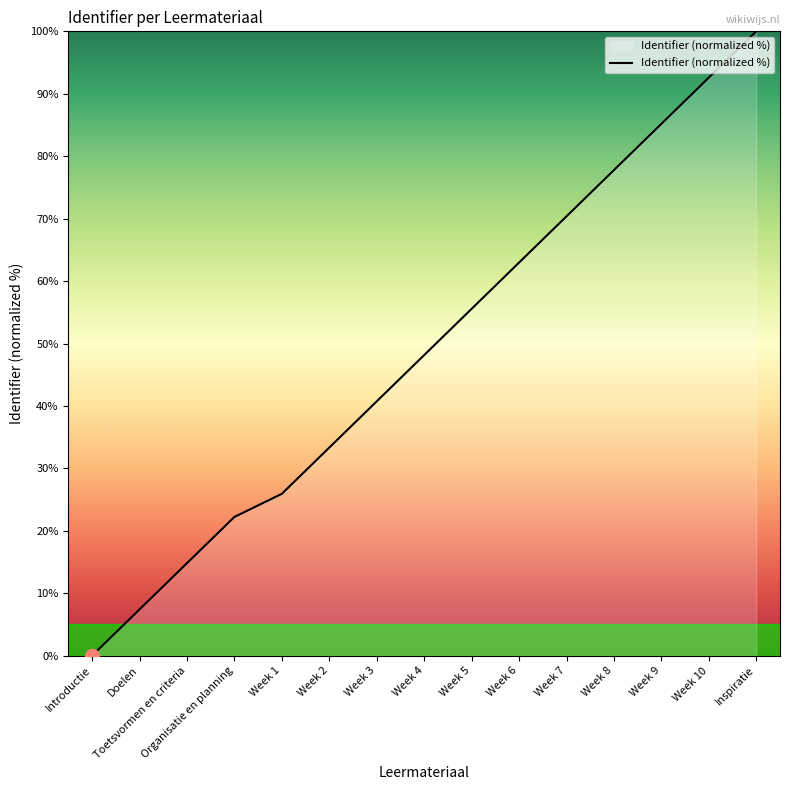

Count the number of values greater than 48.

8